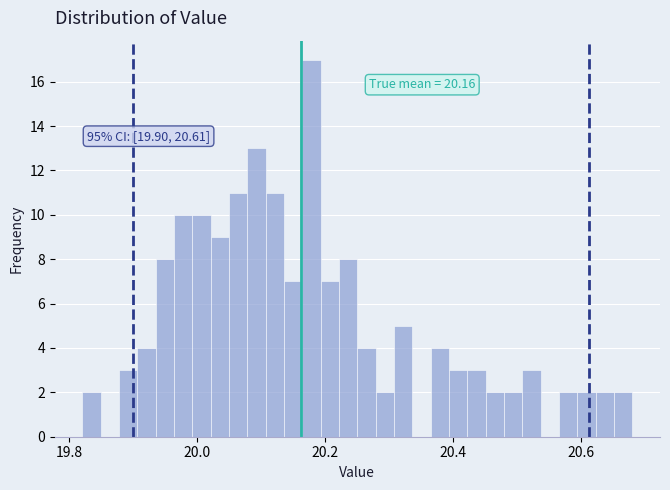

Around what value on the x-axis is the tallest bar? Give the approximate position of its centre, as read against the axis.

20.18